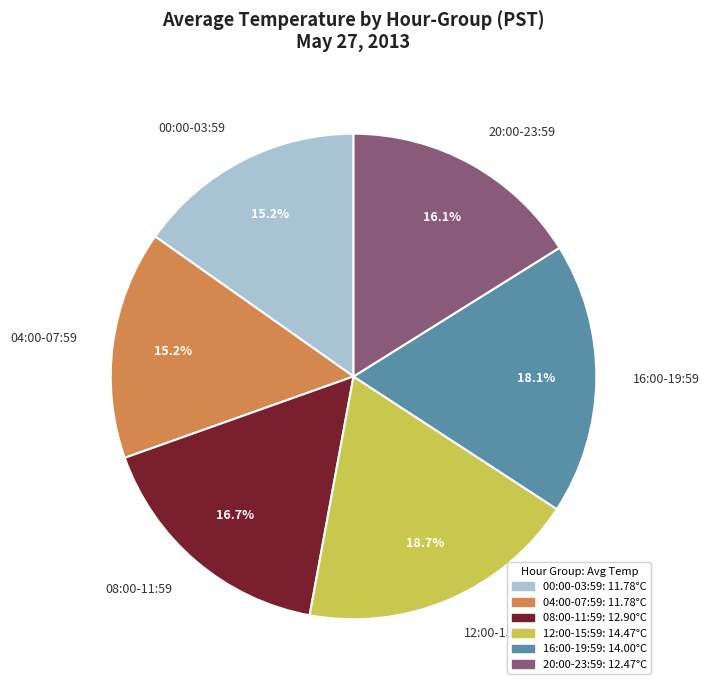

Does any single category account for the majority?

No